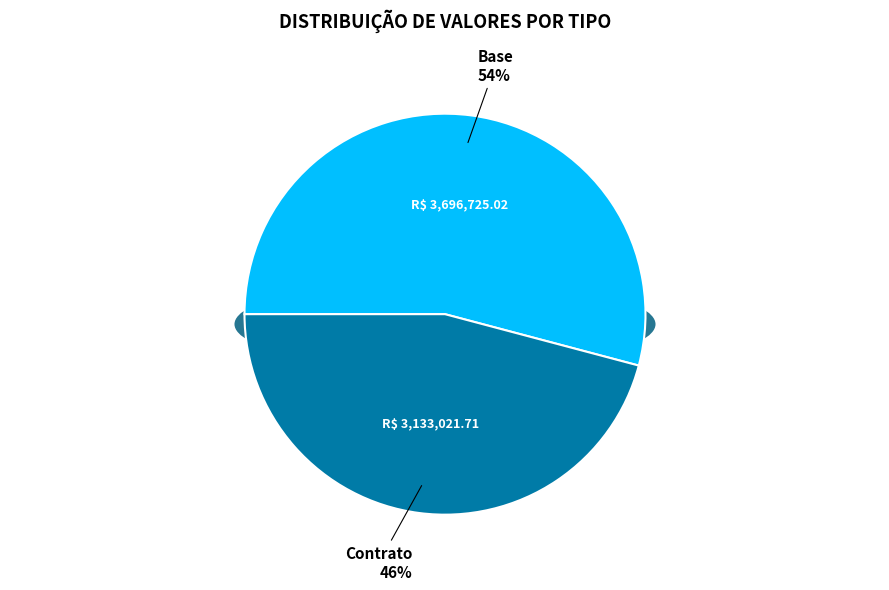

How much of the chart is everything except Contrato?

54.1%